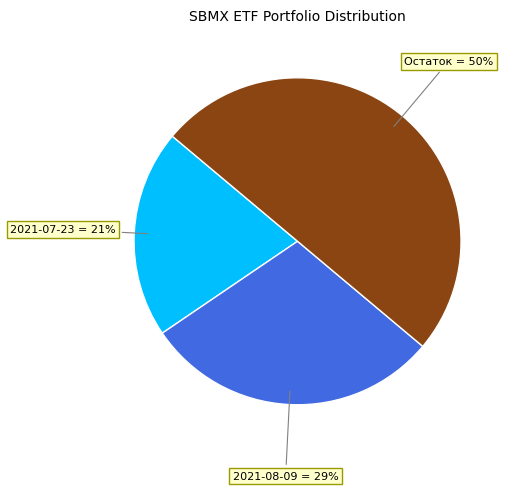

To the nearest percent, what is the difference between the largest and smallest slice percentages?

29%